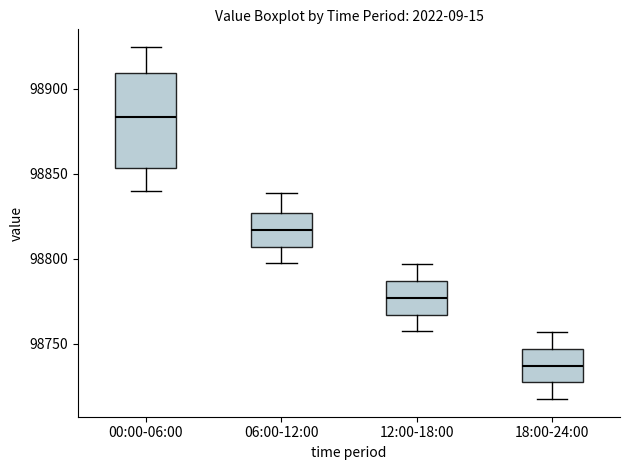

Reading left to right, transcribe this box plot: for each box, give where its median line is, the range the box spans, and where its two whiskers end, as read against the y-axis. The values are not printed on the chart, so give them approximately, as read against the axis.

00:00-06:00: median 98885, box 98855 to 98910, whiskers 98840 to 98925
06:00-12:00: median 98815, box 98805 to 98825, whiskers 98795 to 98840
12:00-18:00: median 98775, box 98765 to 98785, whiskers 98755 to 98795
18:00-24:00: median 98735, box 98725 to 98745, whiskers 98715 to 98755